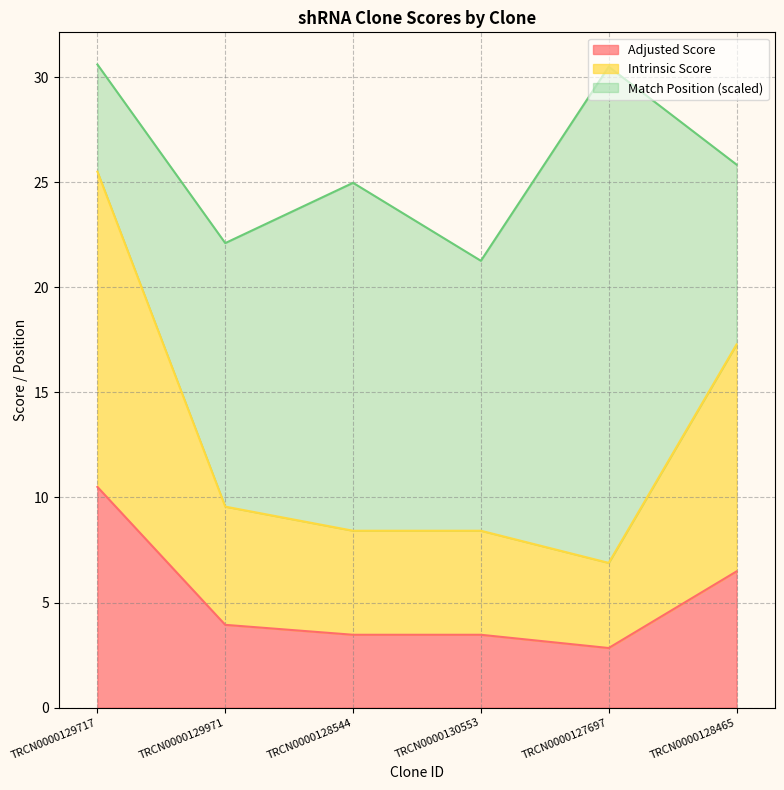

Between TRCN0000130553 and TRCN0000129717, which is larger?

TRCN0000129717